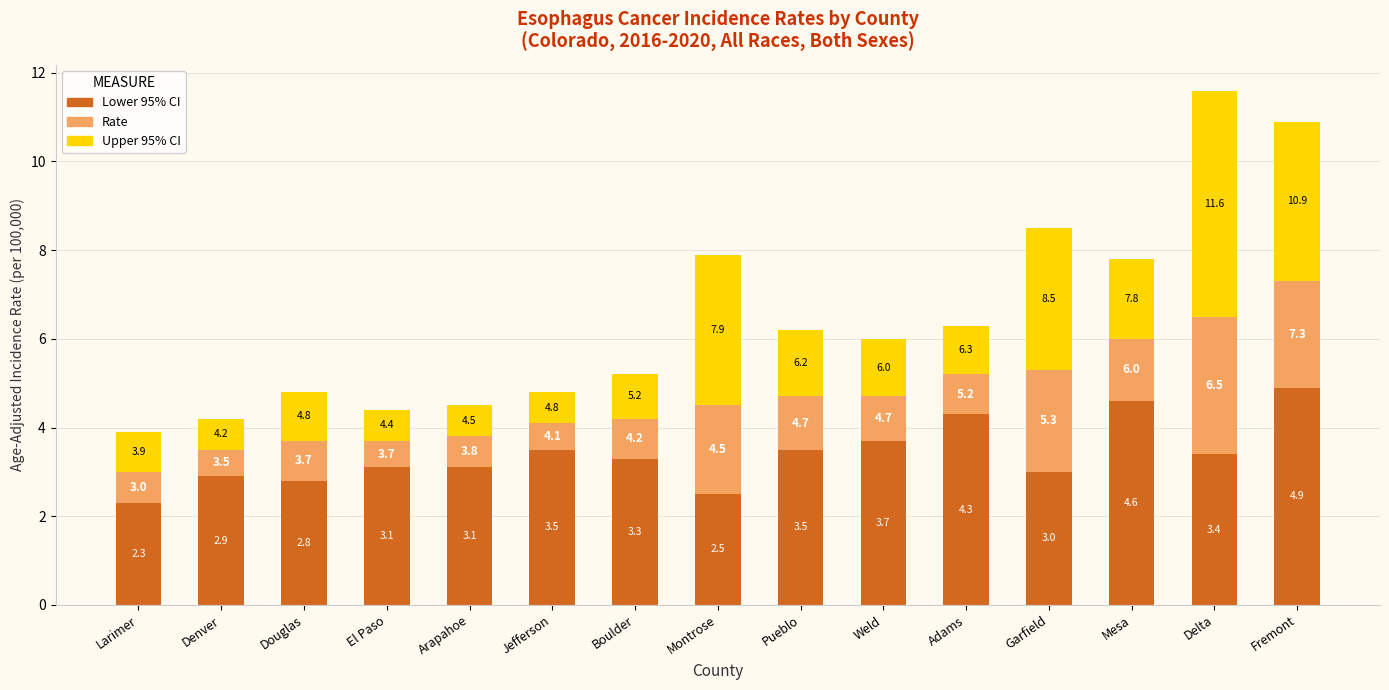

At which category is the sum across all series the highest?

Delta